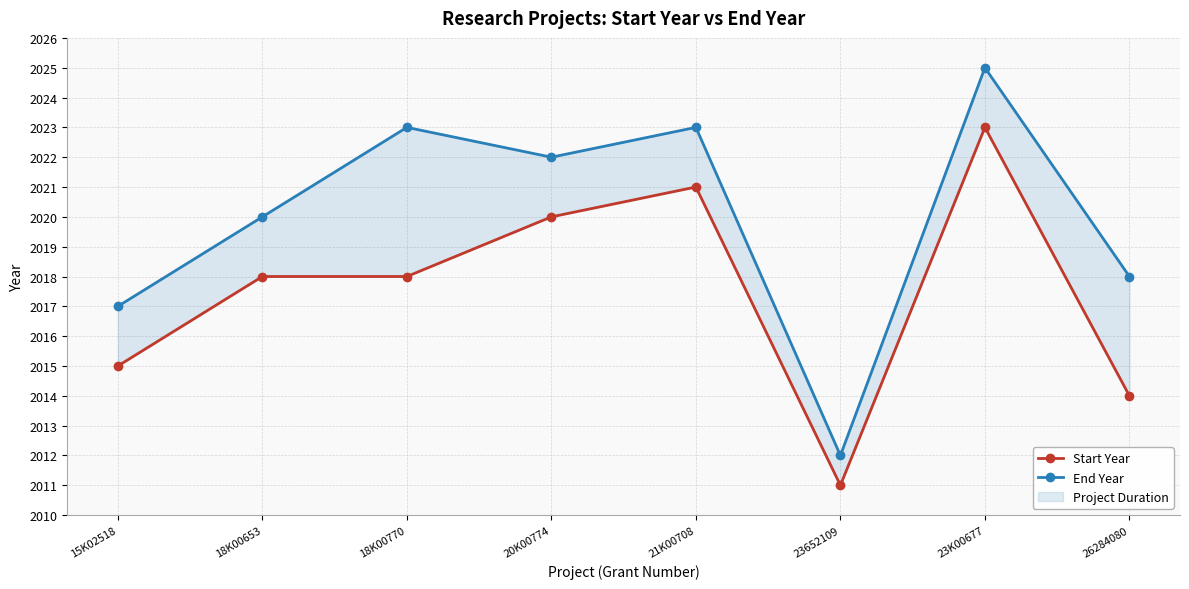

What is the smallest value displayed?

2011